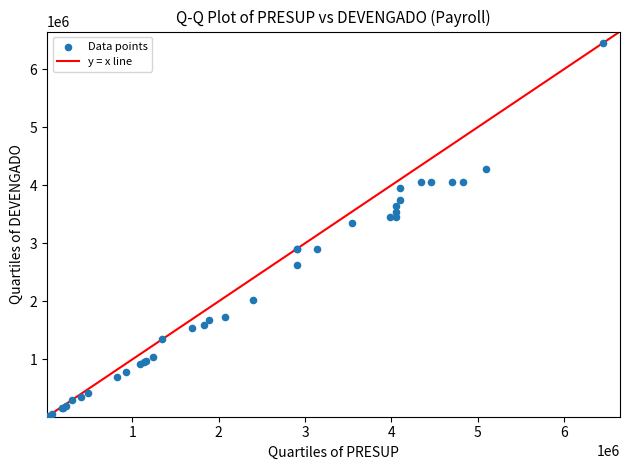

What Y value in the scatter plot is closest to 3232823?

3343203